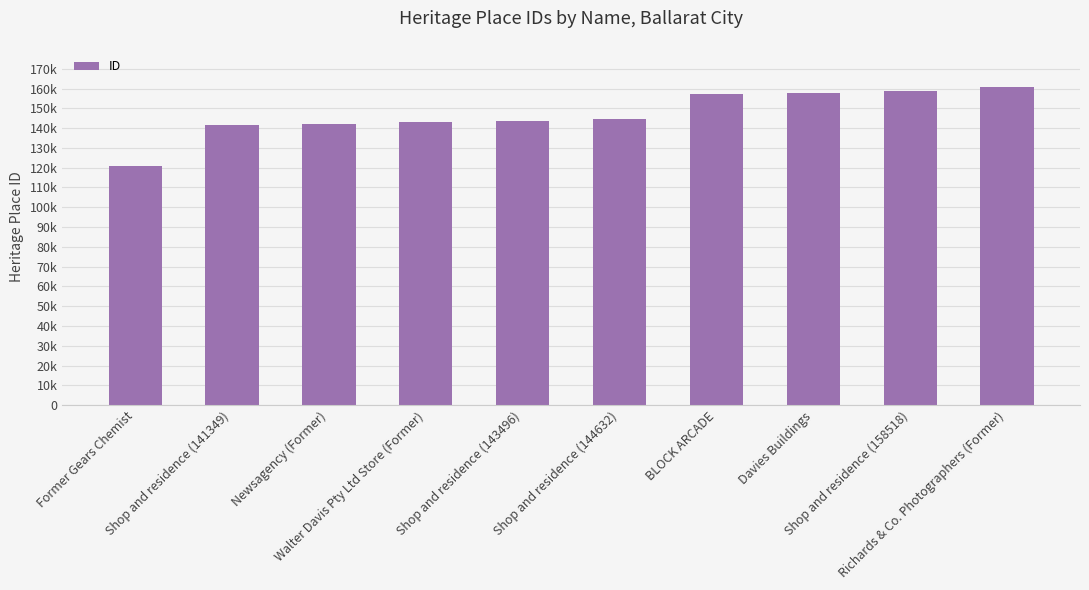

Does the chart contain any negative values?

No